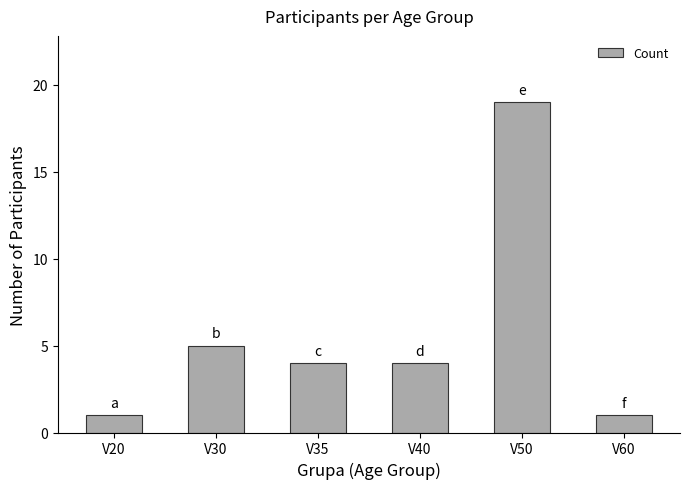

Reading right to left, extract all data points from this chart.

1	19	4	4	5	1